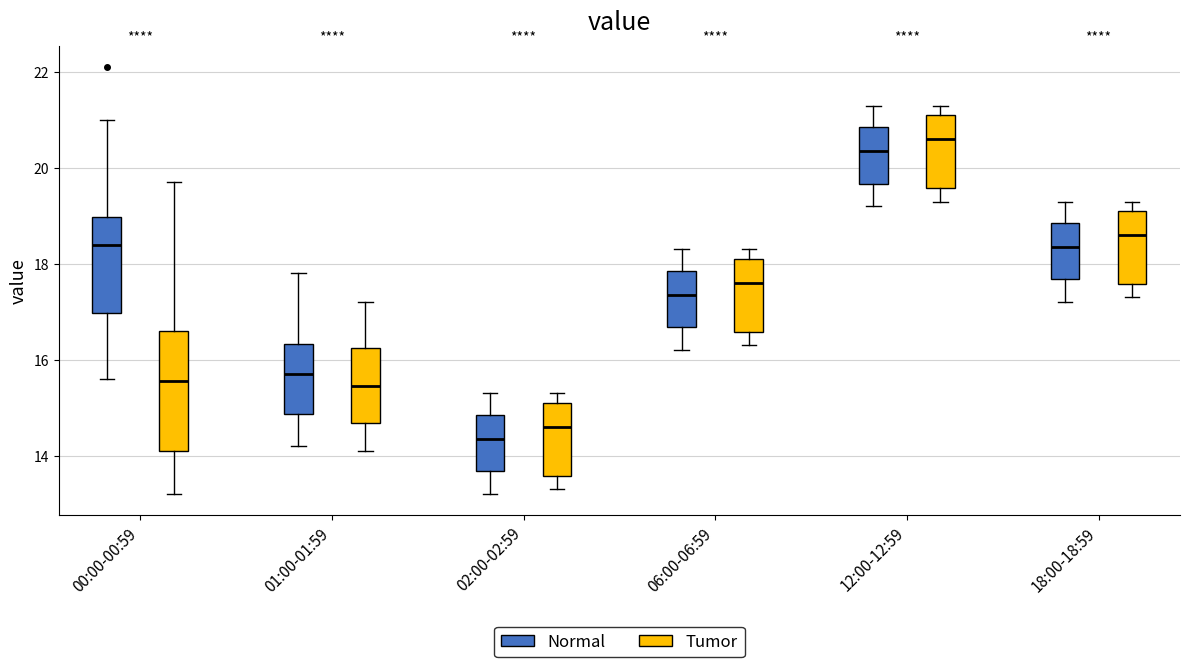

Where does the lower whisker of the box for 01:00-01:59 (Tumor) end on the y-axis? The values are not printed on the chart, so give them approximately, as read against the axis.

14.2